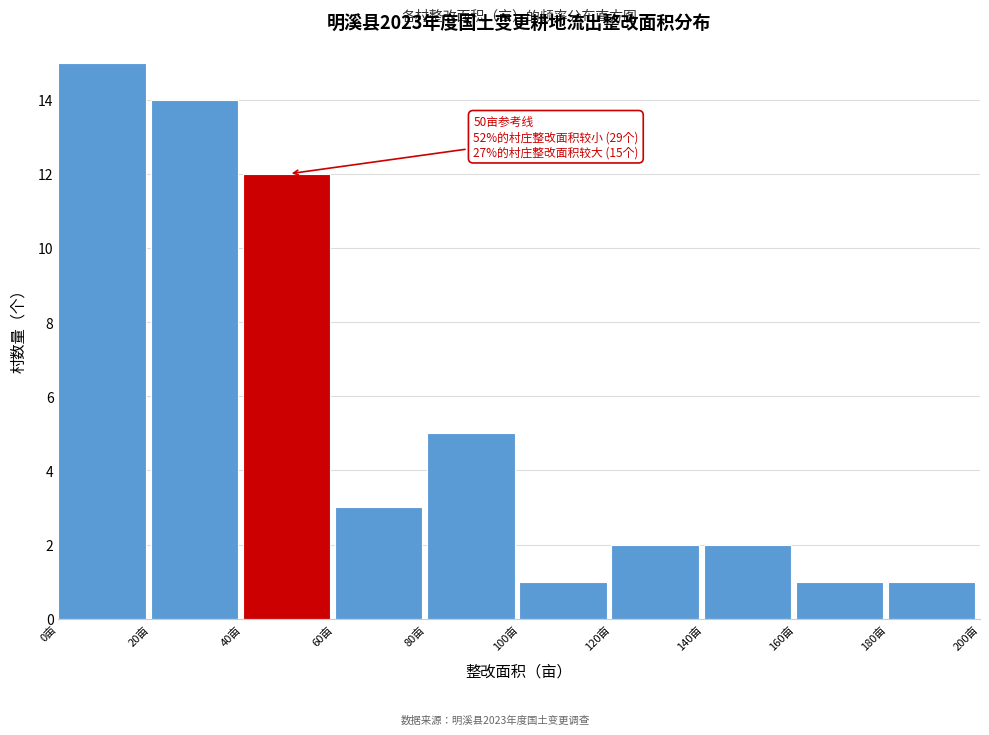

Which range on the x-axis has the tallest bar?

0 to 20